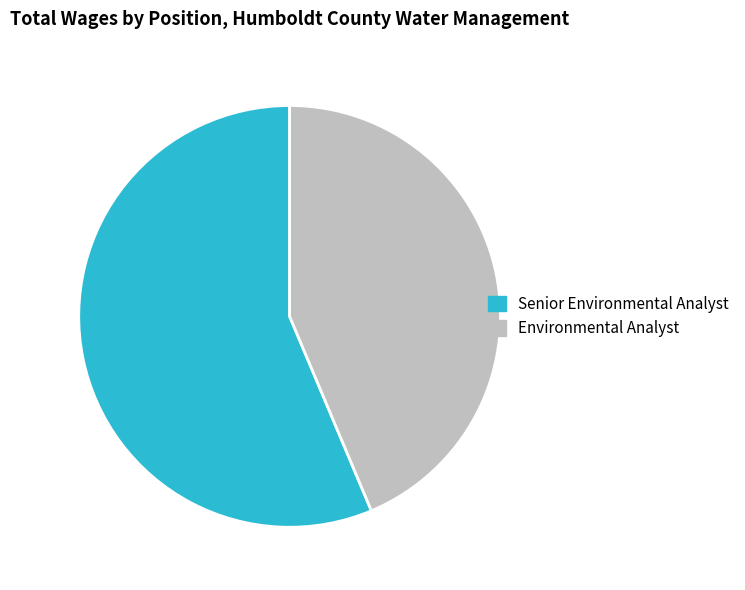

Which slice is the smallest?

Environmental Analyst